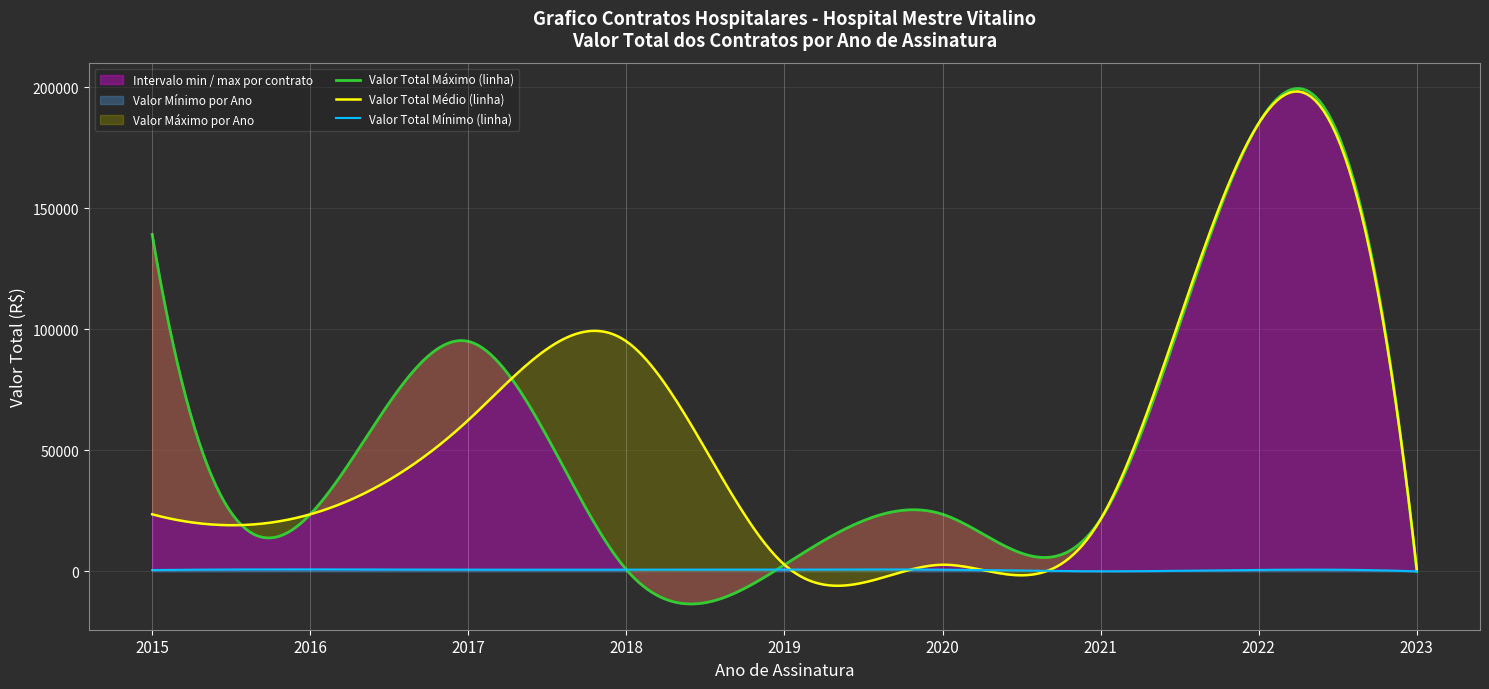

What is the spread (max minus min) of values at 2019?

2025.0